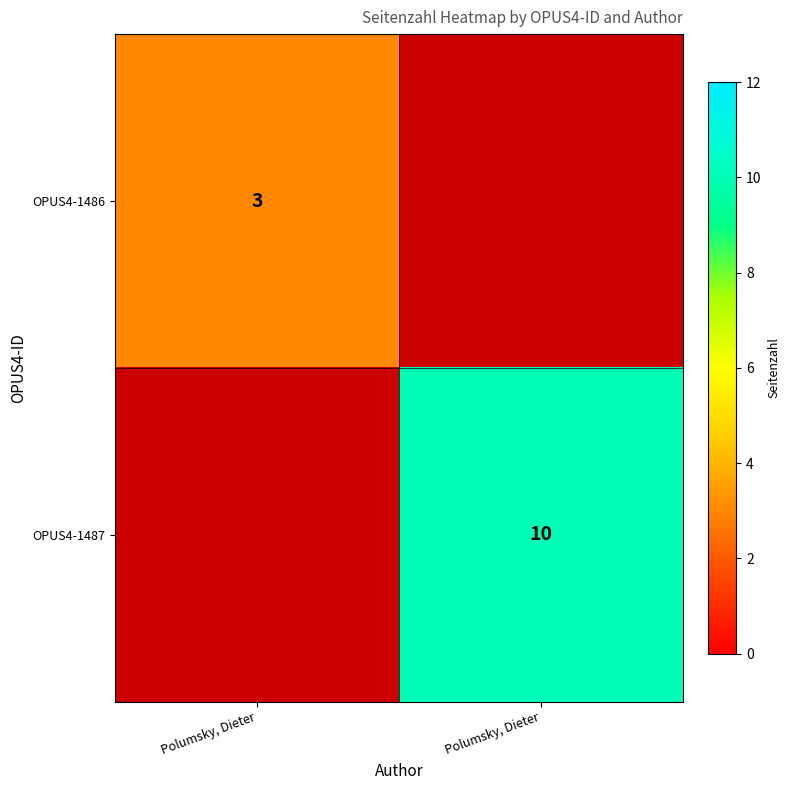

What value does the OPUS4-1486 series have at Polumsky, Dieter?

3.0